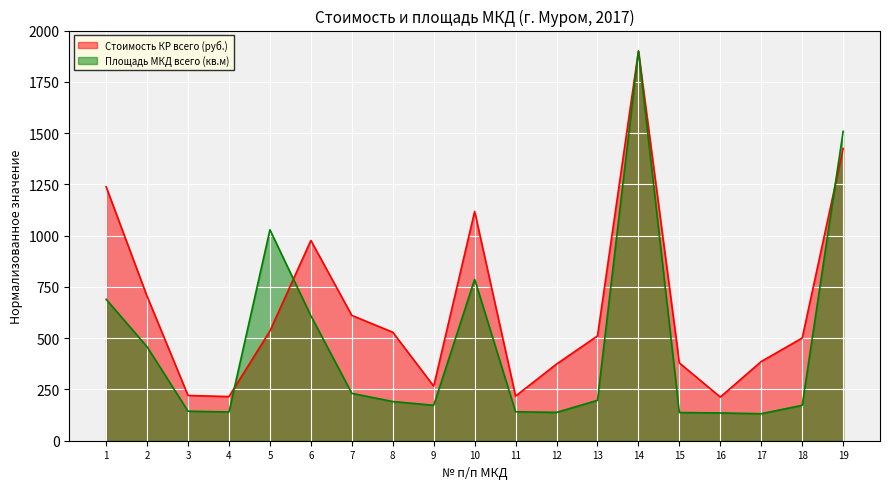

True or false: Площадь МКД всего (кв.м) has a value of 196.9 at 13.

True